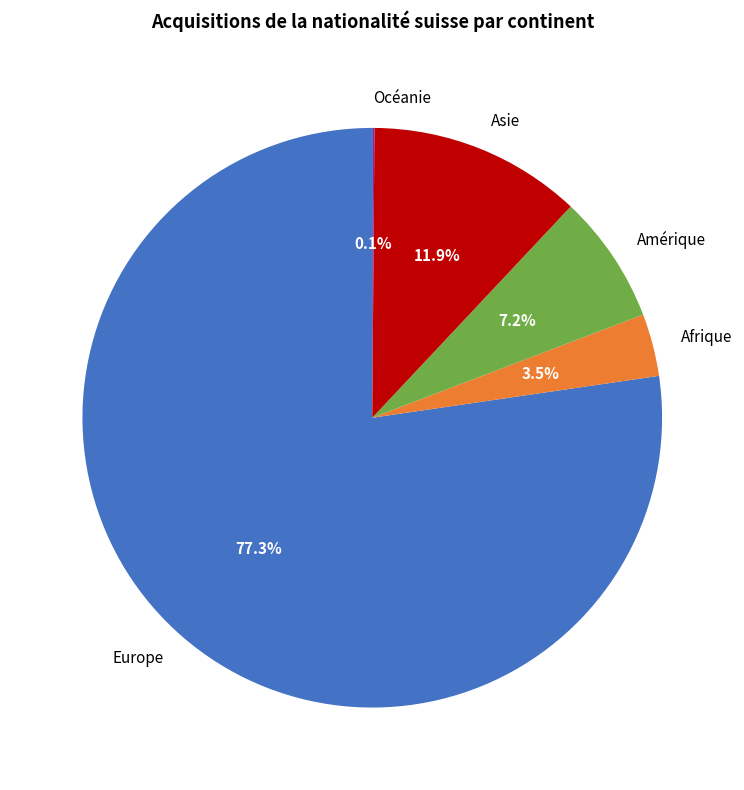

Which category has the biggest portion of the pie?

Europe